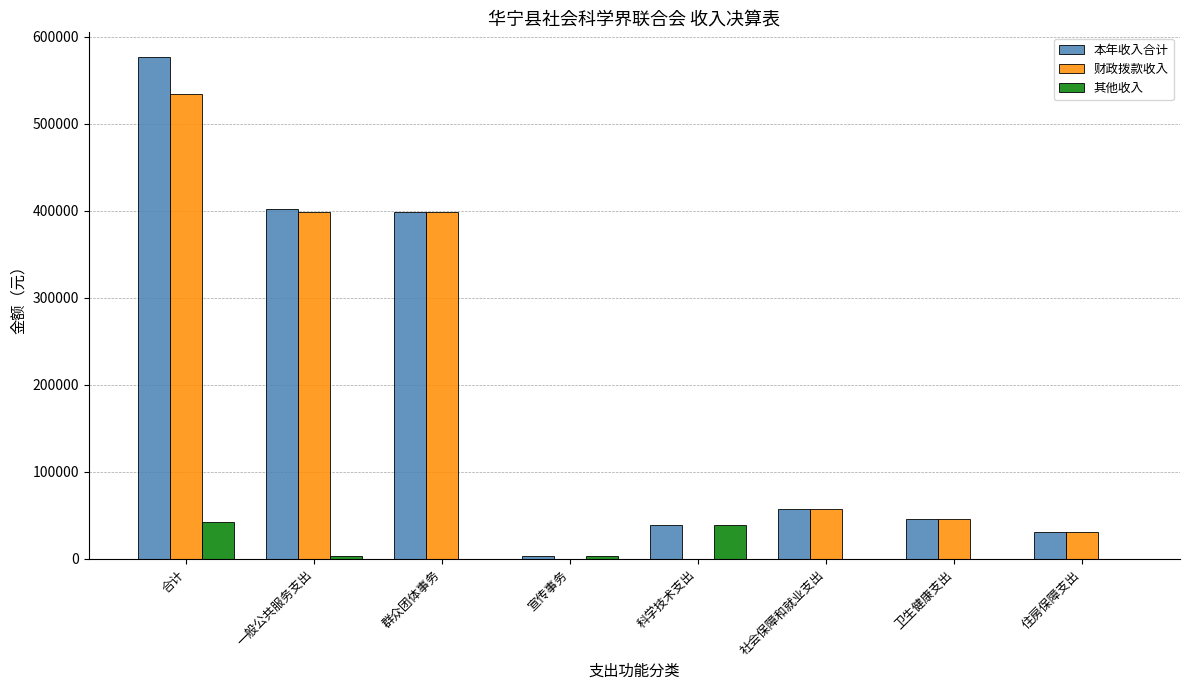

What is the sum of all 财政拨款收入 values?

1467147.2